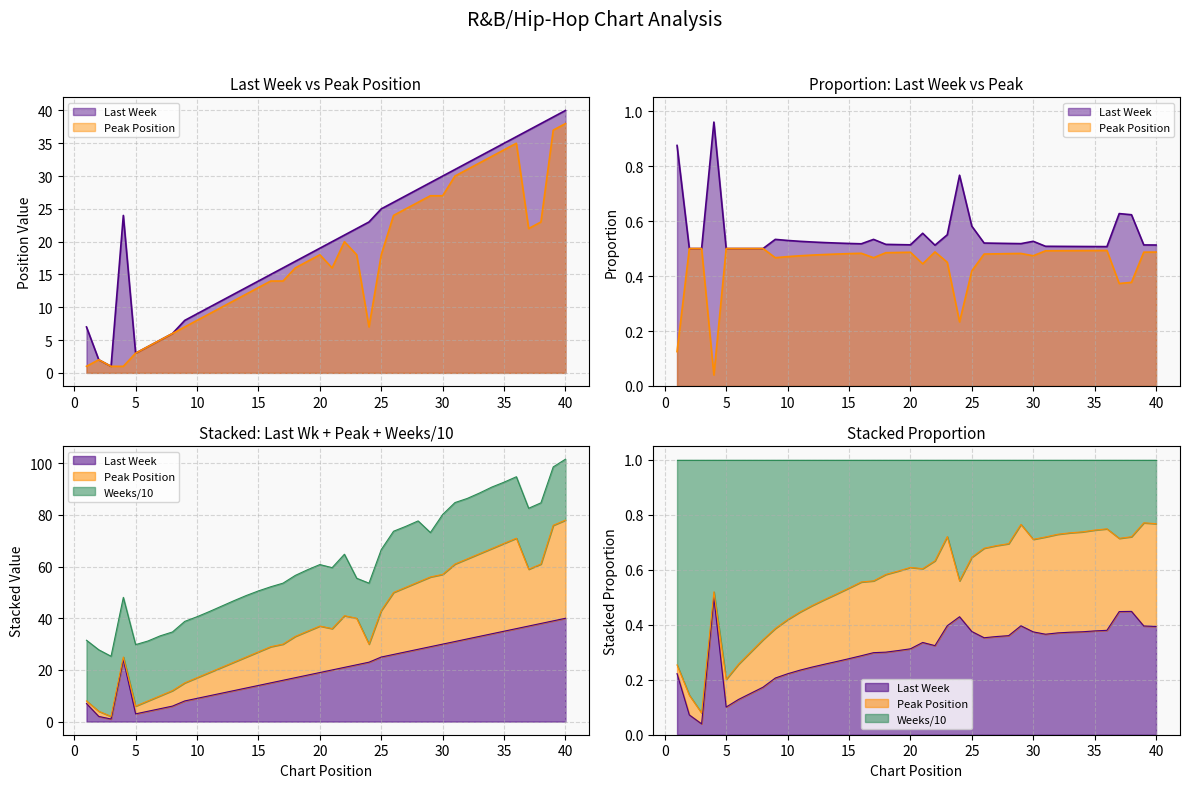

Between 14 and 30, which series saw the biggest shift?

Last Week